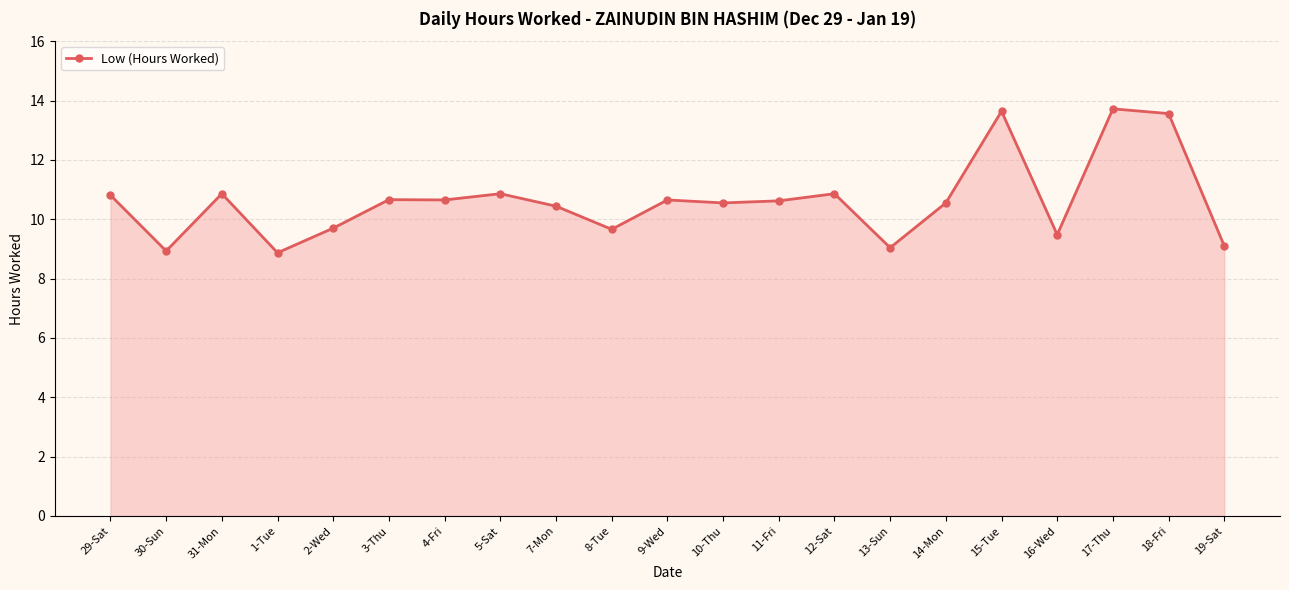

At which category does the data reach its first local valley?

30-Sun